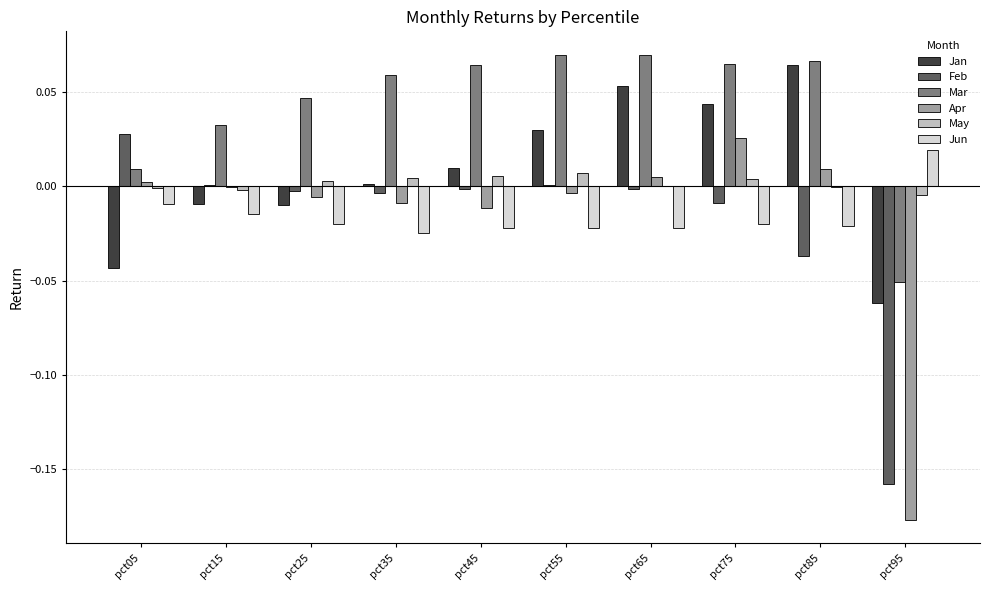

How many series are shown in this chart?

6